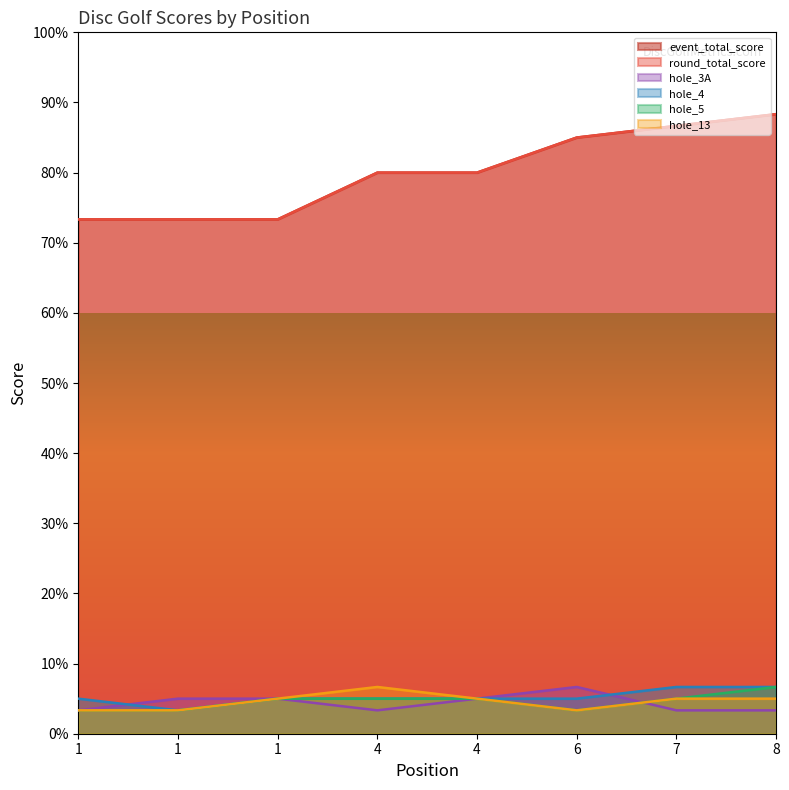

The event_total_score series shows 85.0 at 6. True or false?

True